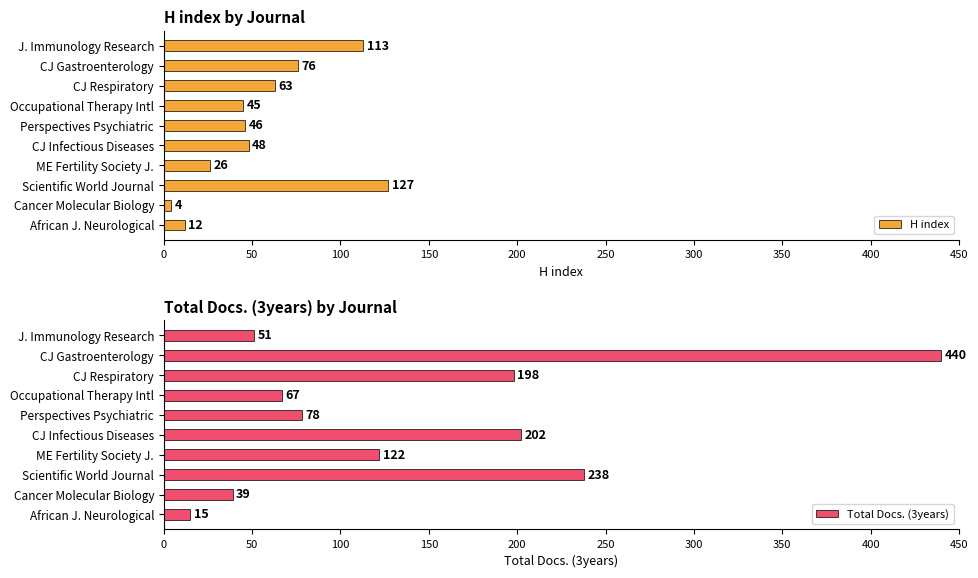

Reading right to left, what are all the values shown in this chart?

H index: 12	4	127	26	48	46	45	63	76	113
Total Docs. (3years): 15	39	238	122	202	78	67	198	440	51